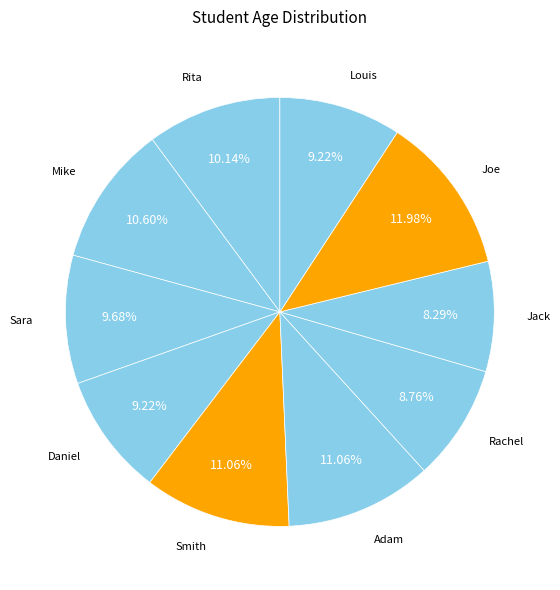

How many slices are in this pie chart?

10